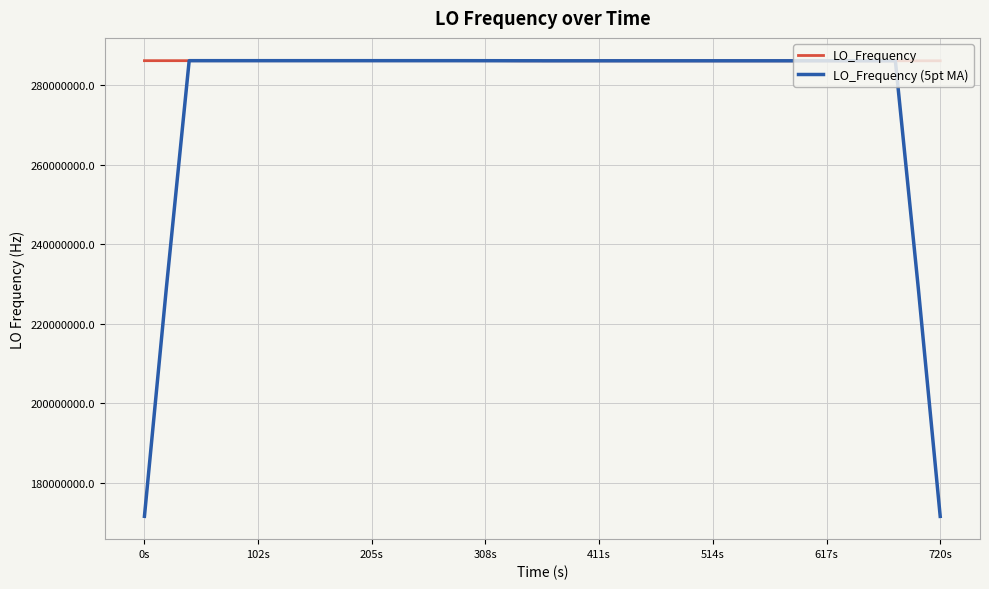

Which series has the largest range (max minus min)?

LO_Frequency (5pt MA)